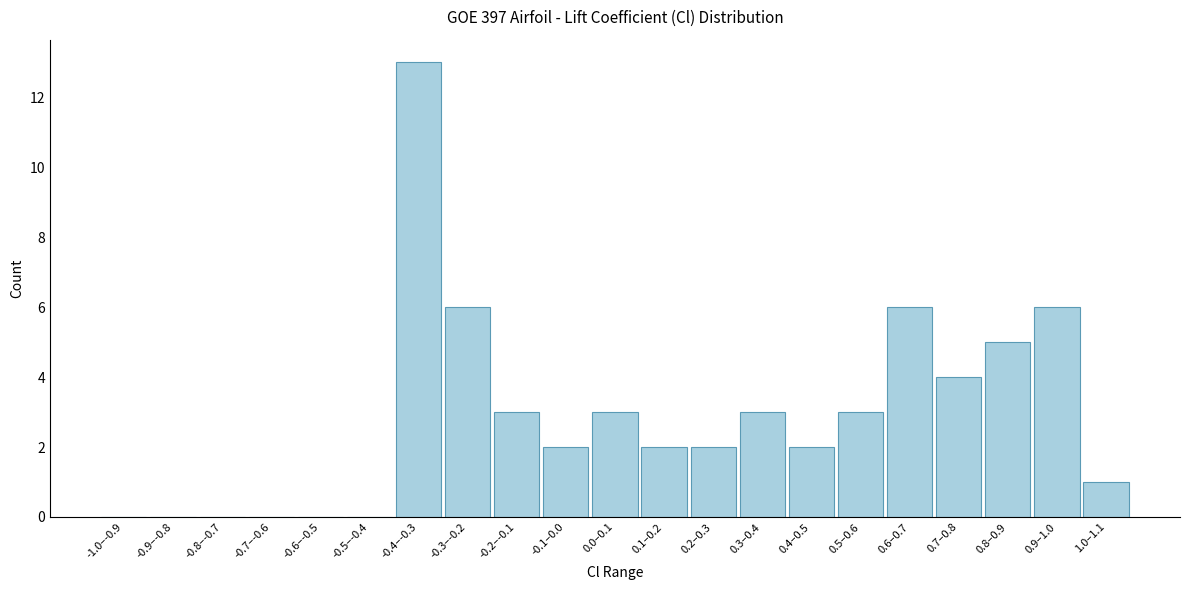

Reading right to left, what are all the values shown in this chart?

1.0–1.1=1	0.9–1.0=6	0.8–0.9=5	0.7–0.8=4	0.6–0.7=6	0.5–0.6=3	0.4–0.5=2	0.3–0.4=3	0.2–0.3=2	0.1–0.2=2	0.0–0.1=3	-0.1–0.0=2	-0.2–-0.1=3	-0.3–-0.2=6	-0.4–-0.3=13	-0.5–-0.4=0	-0.6–-0.5=0	-0.7–-0.6=0	-0.8–-0.7=0	-0.9–-0.8=0	-1.0–-0.9=0